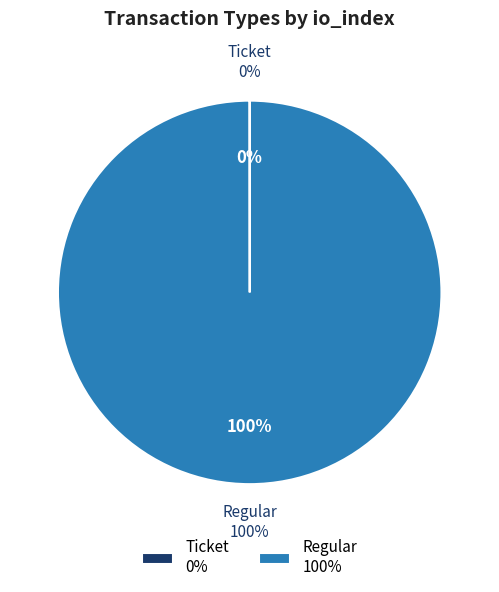

Count the number of slices in the pie.

2